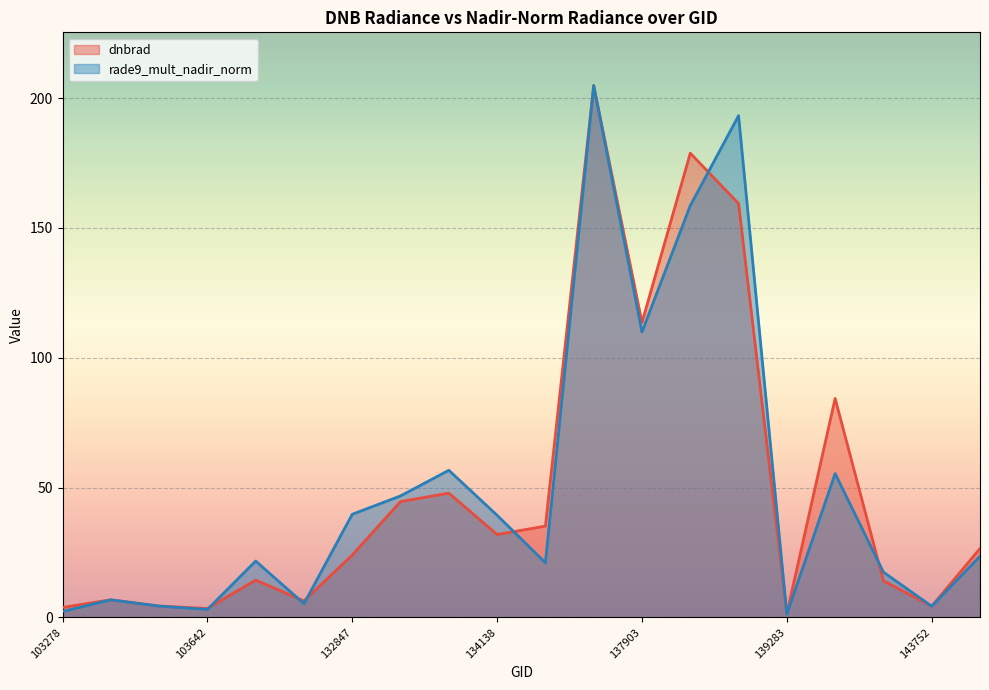

What is the difference between the maximum and second lowest values in the rade9_mult_nadir_norm series?

202.6